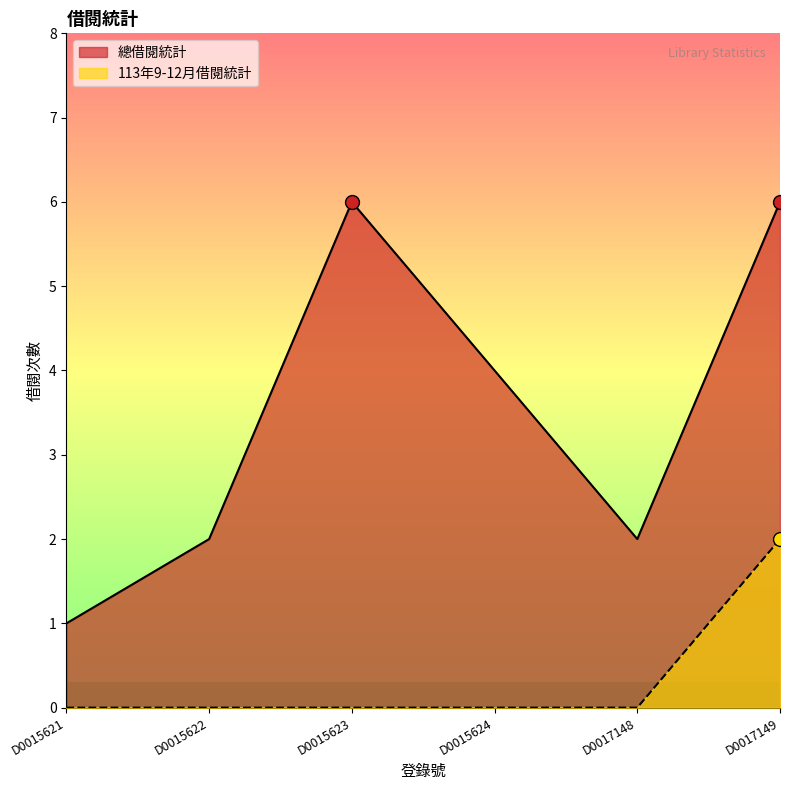

Read the 總借閱統計 value at D0015623.

6